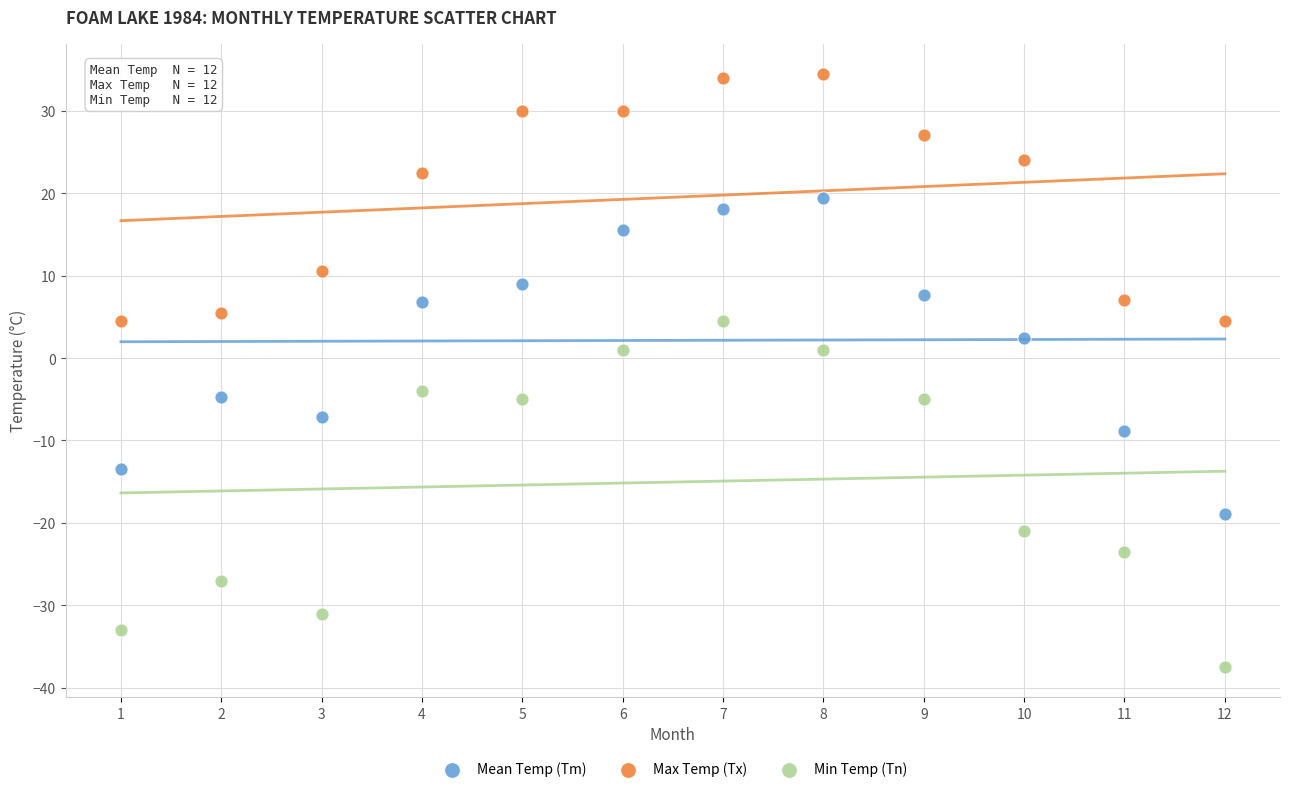

Which series contains the lowest Y value?

Min Temp (Tn)